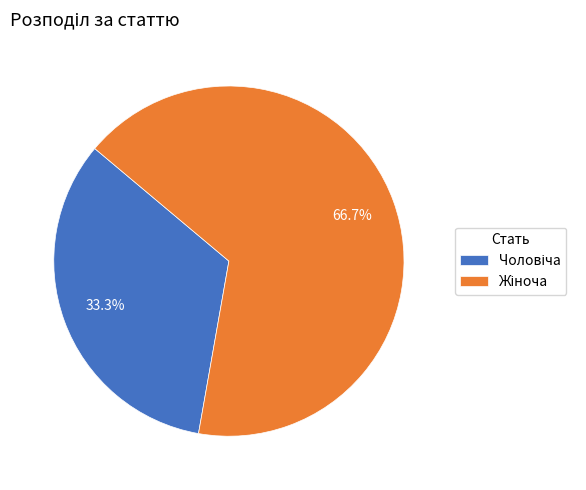

Does any single category account for the majority?

Yes